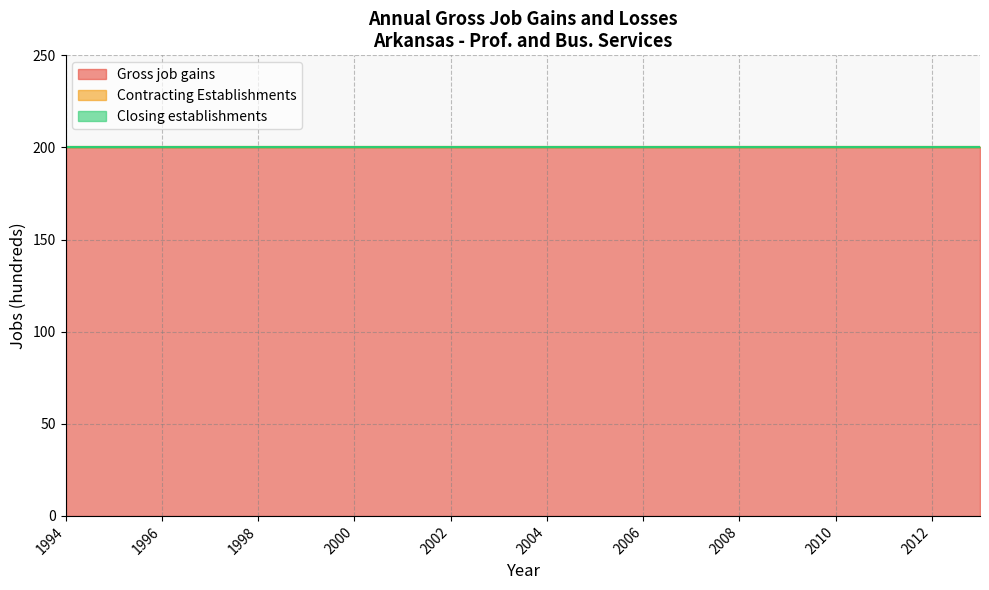

How many distinct data groups are displayed?

3